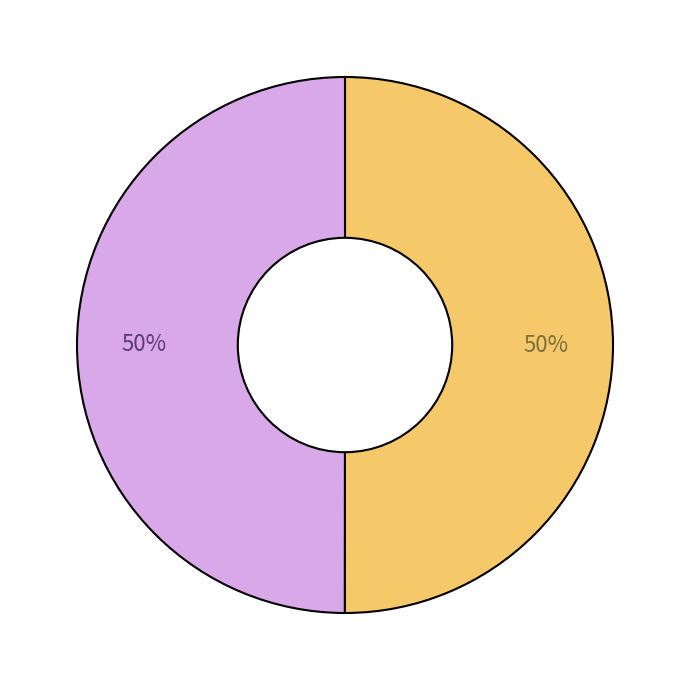

To the nearest percent, what is the average slice percentage?

50%